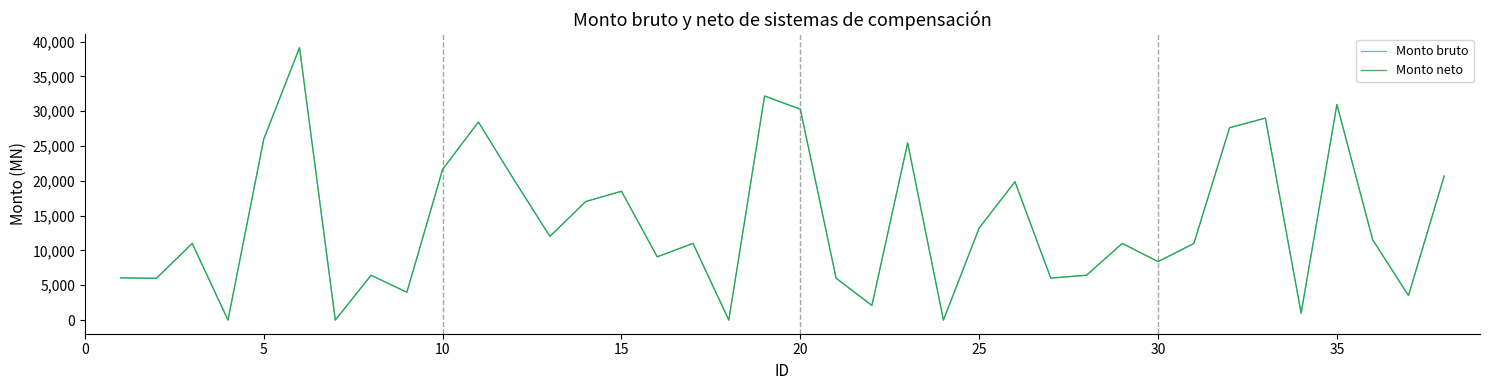

Does the chart have visible grid lines?

No